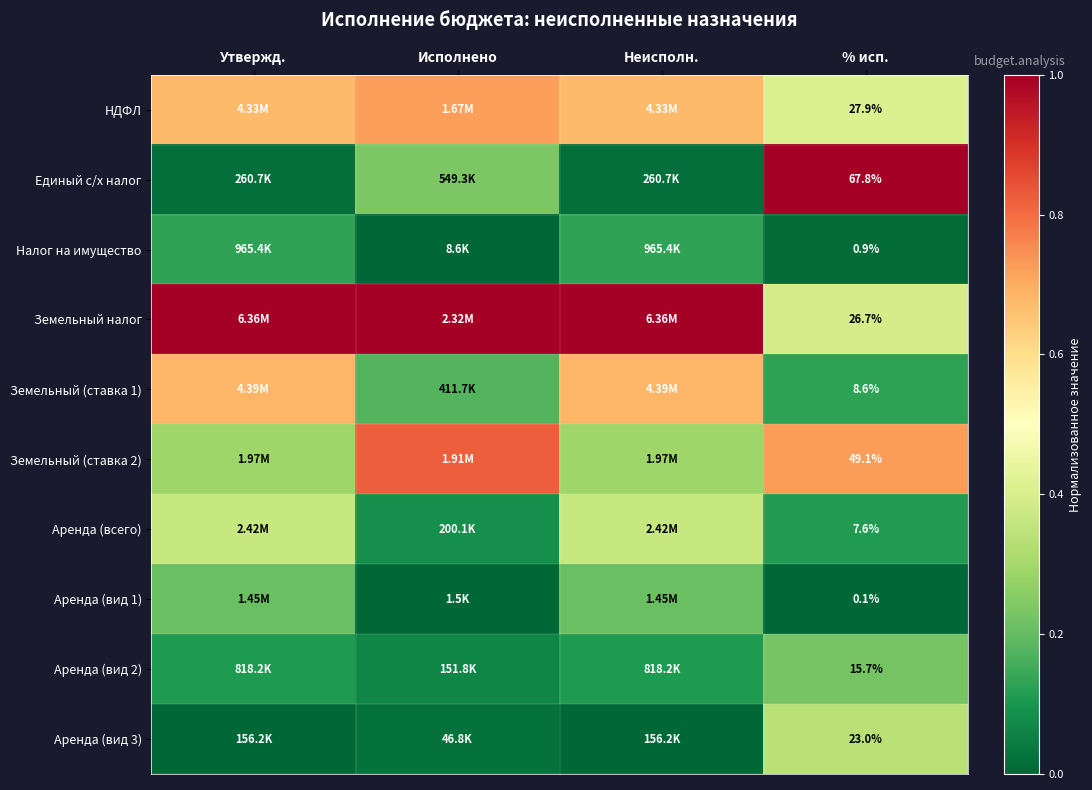

The value of Земельный (ставка 1) at % исп. is 0.1. True or false?

True